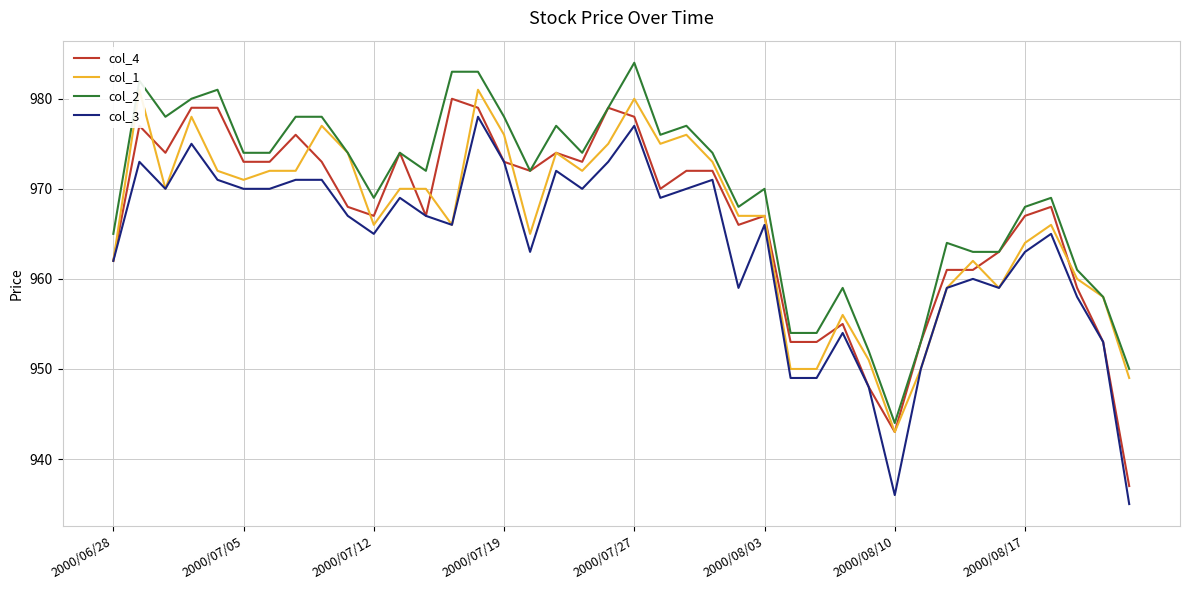

Rank the series by their maximum value, from highest to lowest.

col_2, col_1, col_4, col_3